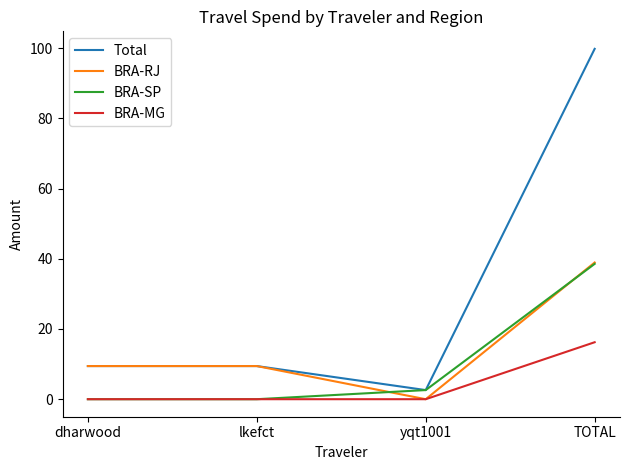

List the series in order of their overall mean, lowest first.

BRA-MG, BRA-SP, BRA-RJ, Total